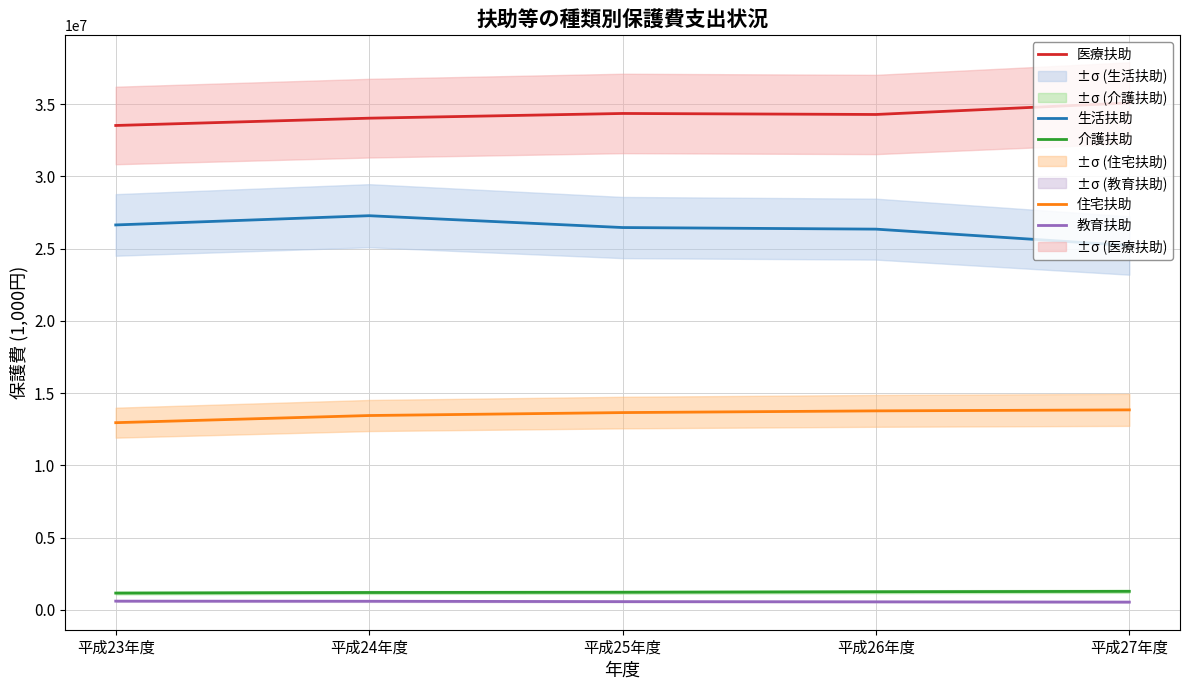

What is the sum of all 住宅扶助 values?

67686353